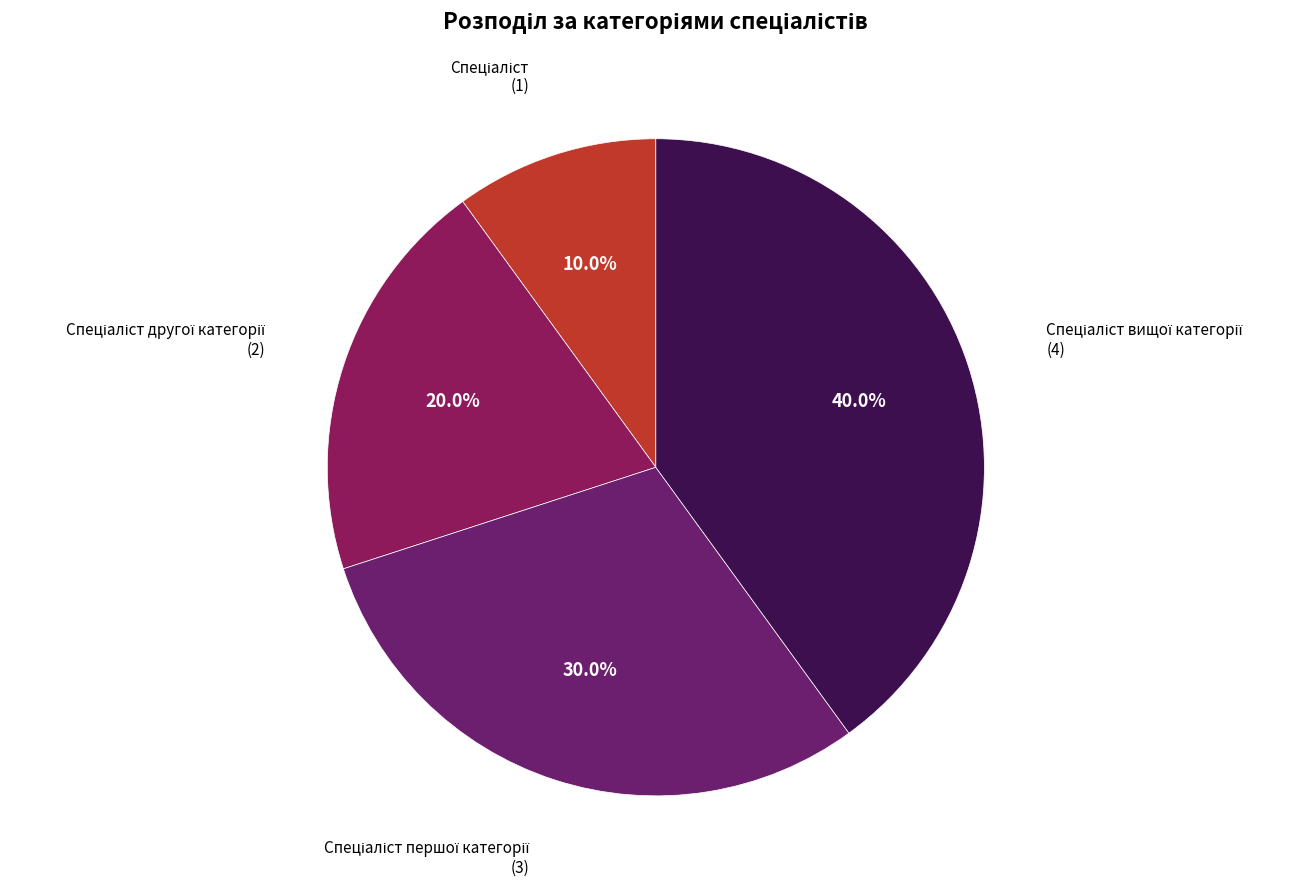

Is there a majority slice in this chart?

No